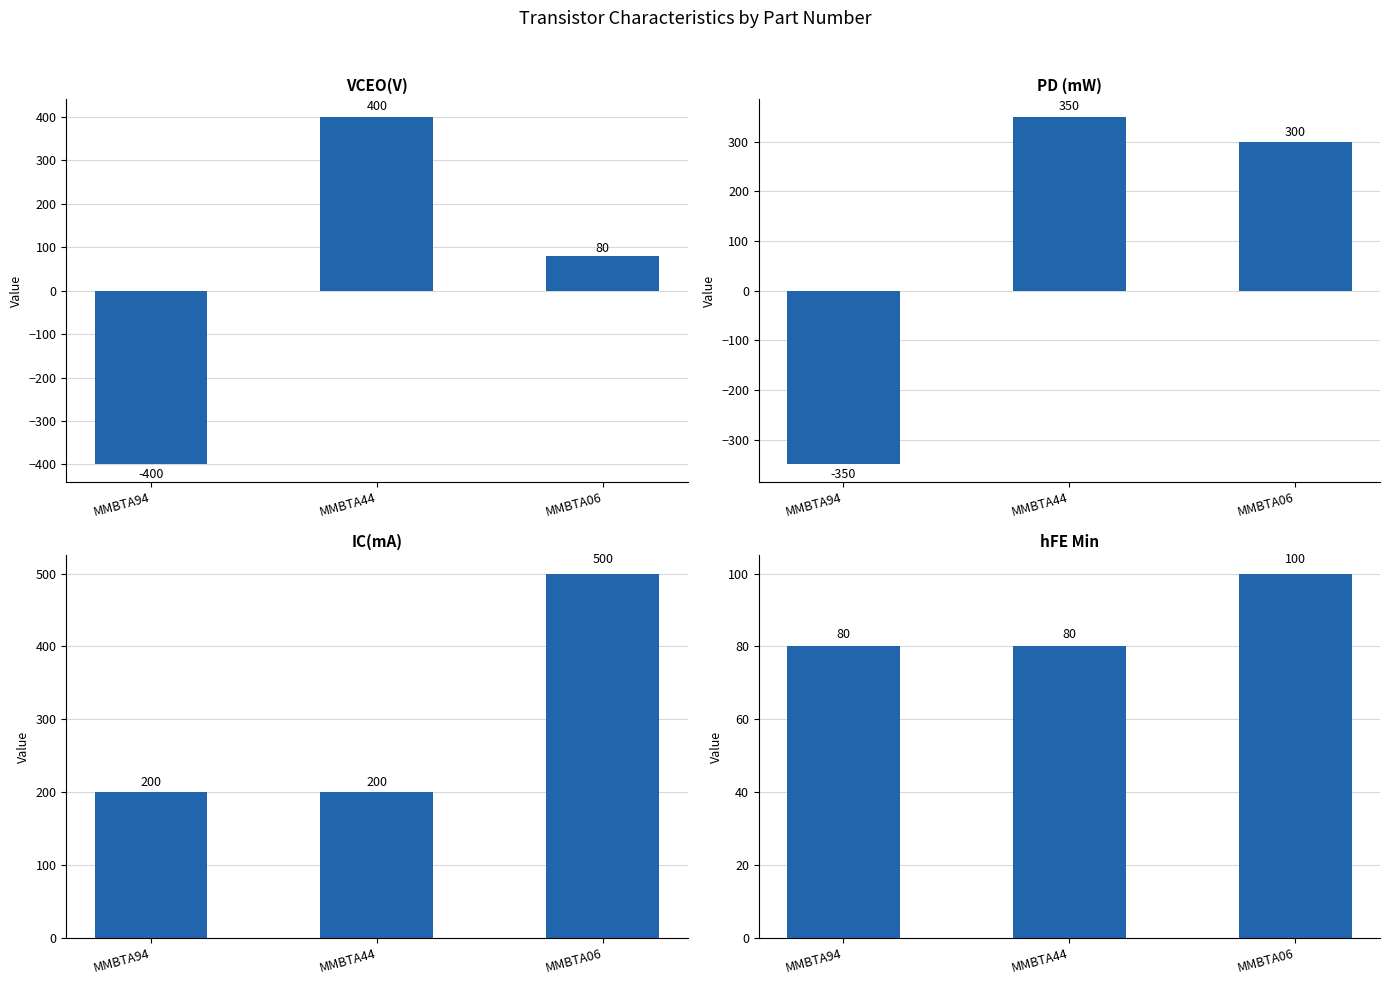

The value of IC(mA) at MMBTA94 is 200. True or false?

True